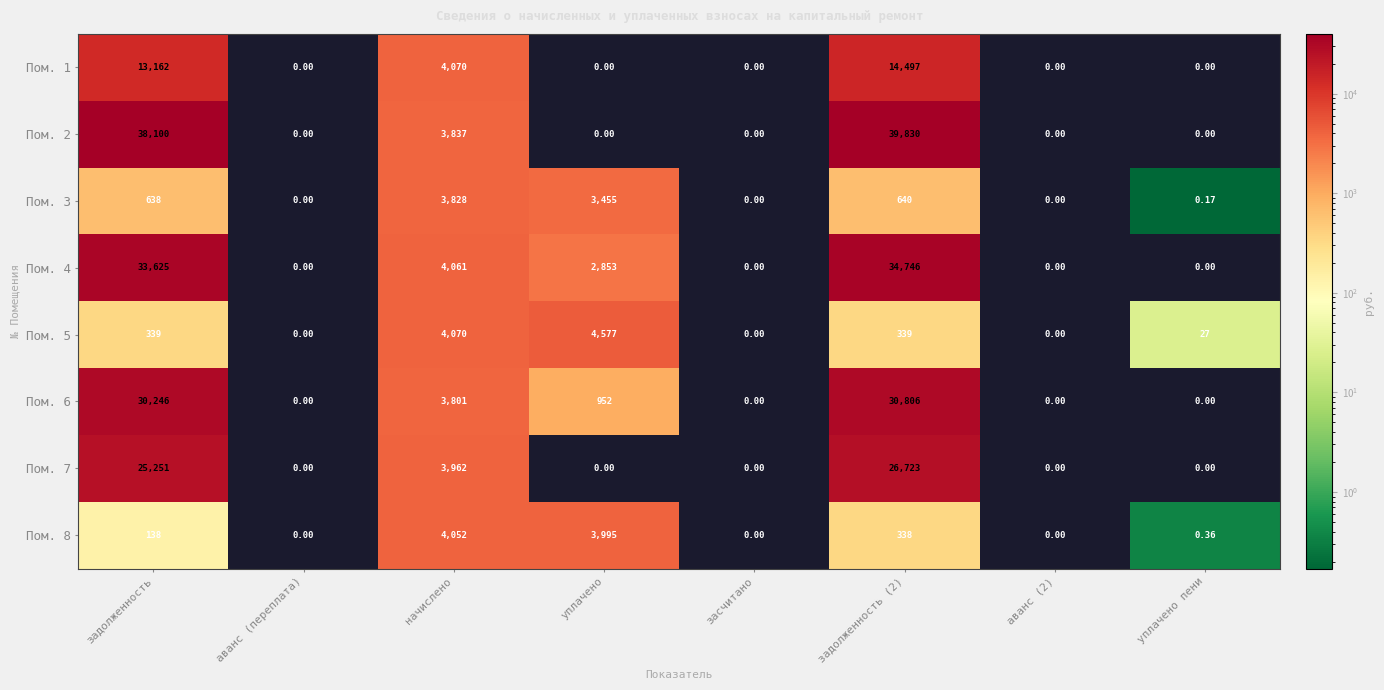

Is the value of Пом. 8 at задолженность greater than the value of Пом. 7 at уплачено?

Yes